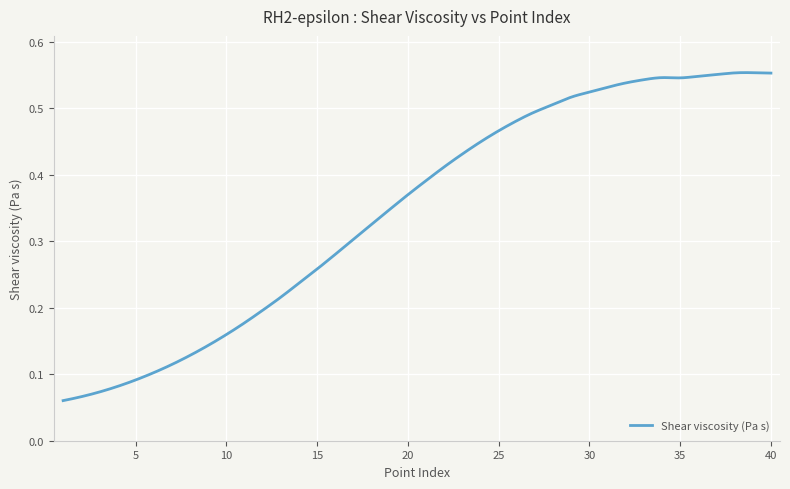

Does the chart have visible grid lines?

Yes